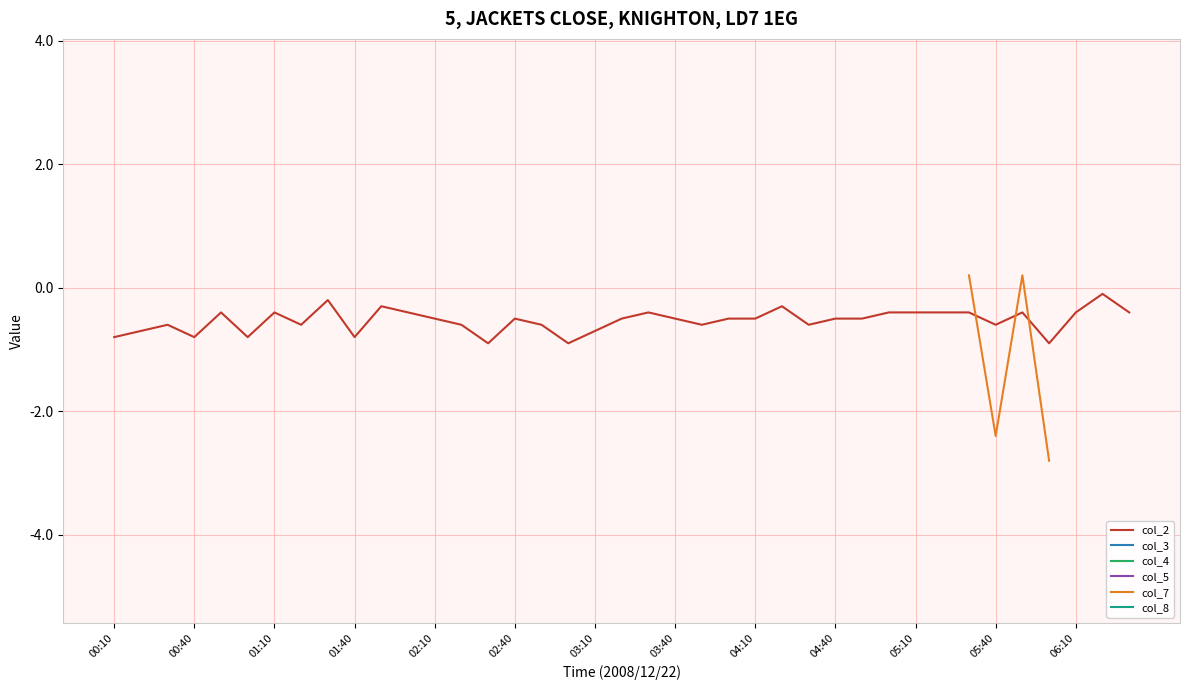

The col_2 series shows -0.2 at 37. True or false?

False